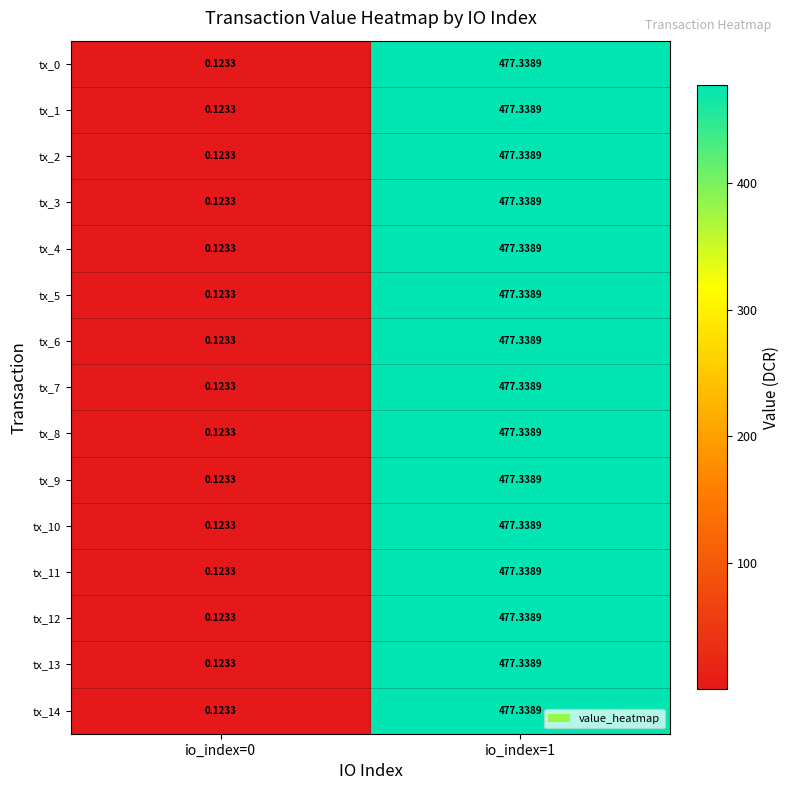

At which category does the chart reach its peak across all series?

io_index=1